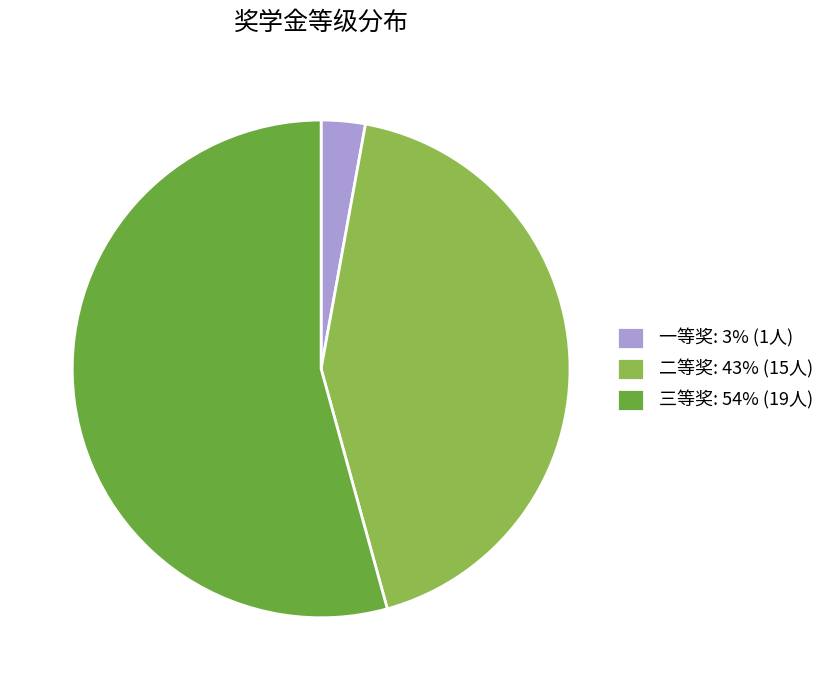

How many slices are in this pie chart?

3